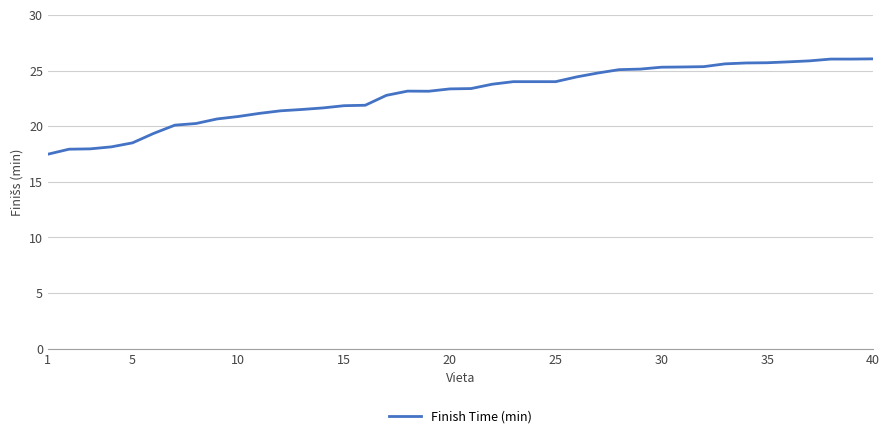

What is the difference between the second highest and second lowest values?

8.1